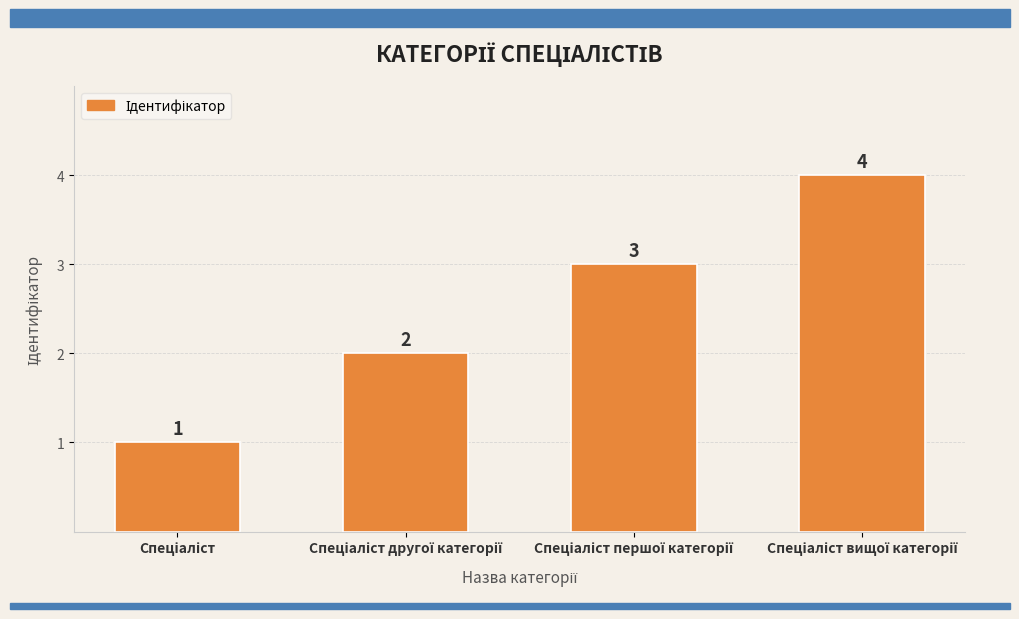

What is the difference between the second highest and second lowest values?

1